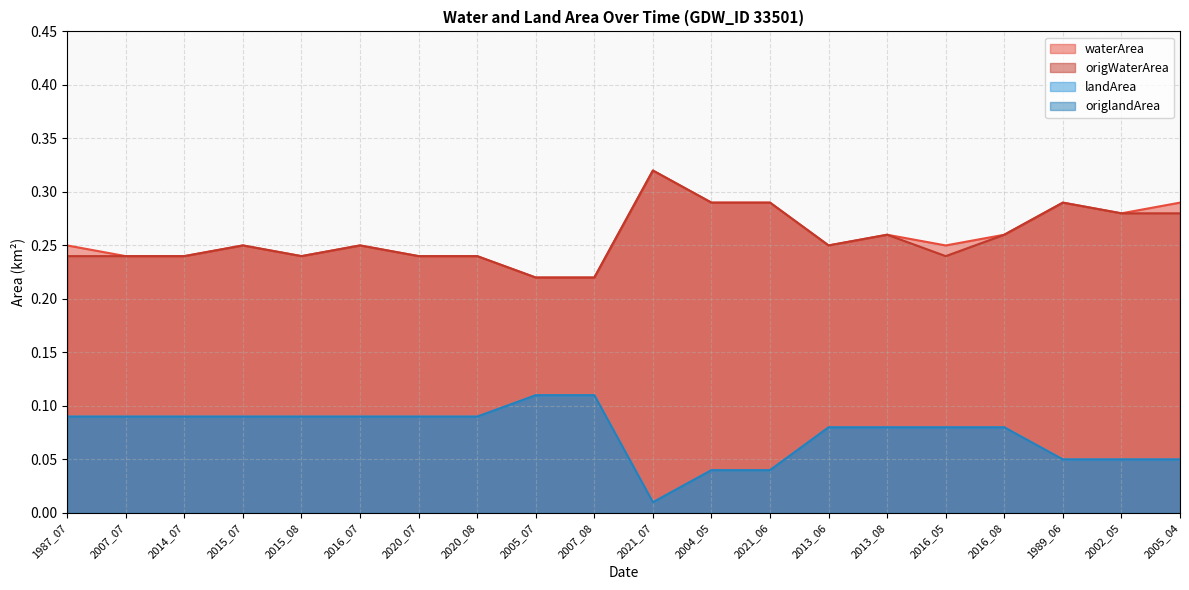

Reading left to right, list all the values displayed in this chart.

waterArea: 1987_07=0.2	2007_07=0.2	2014_07=0.2	2015_07=0.2	2015_08=0.2	2016_07=0.2	2020_07=0.2	2020_08=0.2	2005_07=0.2	2007_08=0.2	2021_07=0.3	2004_05=0.3	2021_06=0.3	2013_06=0.2	2013_08=0.3	2016_05=0.2	2016_08=0.3	1989_06=0.3	2002_05=0.3	2005_04=0.3
origWaterArea: 1987_07=0.2	2007_07=0.2	2014_07=0.2	2015_07=0.2	2015_08=0.2	2016_07=0.2	2020_07=0.2	2020_08=0.2	2005_07=0.2	2007_08=0.2	2021_07=0.3	2004_05=0.3	2021_06=0.3	2013_06=0.2	2013_08=0.3	2016_05=0.2	2016_08=0.3	1989_06=0.3	2002_05=0.3	2005_04=0.3
landArea: 1987_07=0.1	2007_07=0.1	2014_07=0.1	2015_07=0.1	2015_08=0.1	2016_07=0.1	2020_07=0.1	2020_08=0.1	2005_07=0.1	2007_08=0.1	2021_07=0.0	2004_05=0.0	2021_06=0.0	2013_06=0.1	2013_08=0.1	2016_05=0.1	2016_08=0.1	1989_06=0.1	2002_05=0.1	2005_04=0.1
origlandArea: 1987_07=0.1	2007_07=0.1	2014_07=0.1	2015_07=0.1	2015_08=0.1	2016_07=0.1	2020_07=0.1	2020_08=0.1	2005_07=0.1	2007_08=0.1	2021_07=0.0	2004_05=0.0	2021_06=0.0	2013_06=0.1	2013_08=0.1	2016_05=0.1	2016_08=0.1	1989_06=0.1	2002_05=0.1	2005_04=0.1